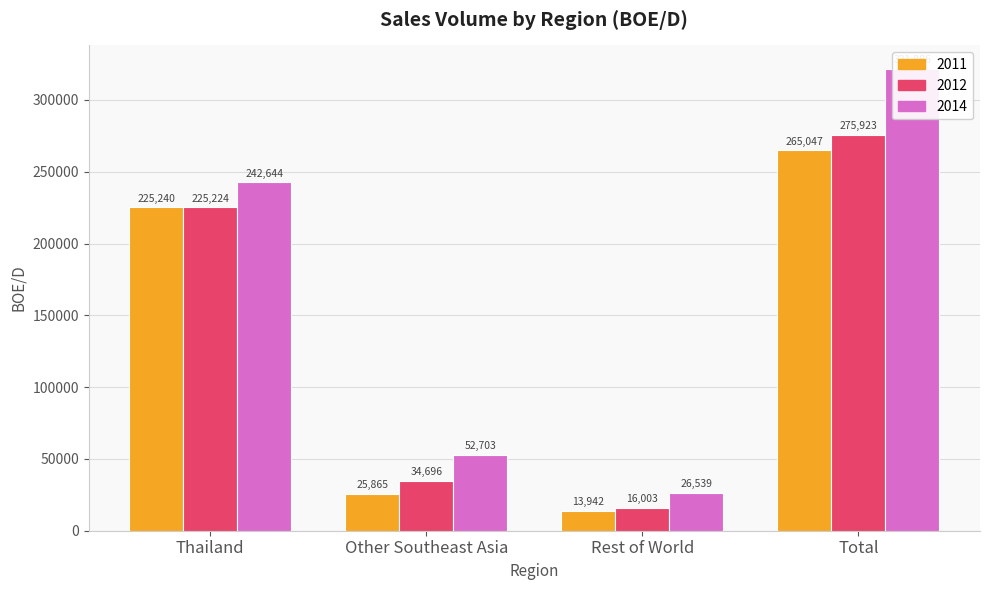

Where is 2014 nearest to the value 174212?

Thailand